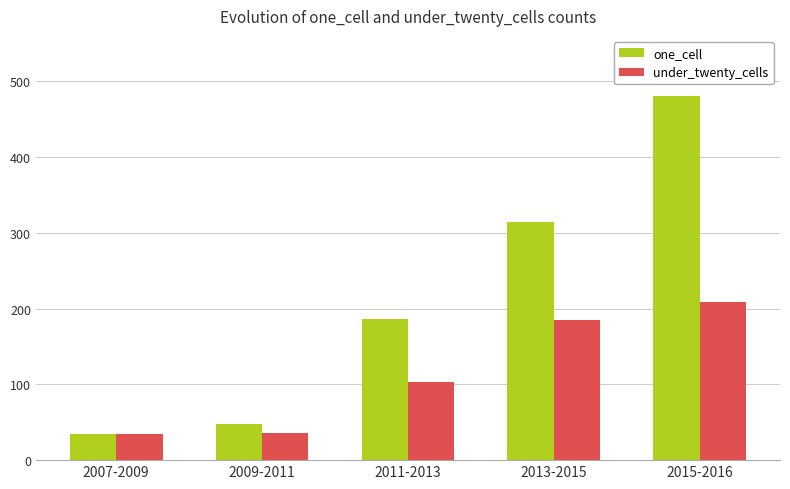

What is the sum of all one_cell values?

1063